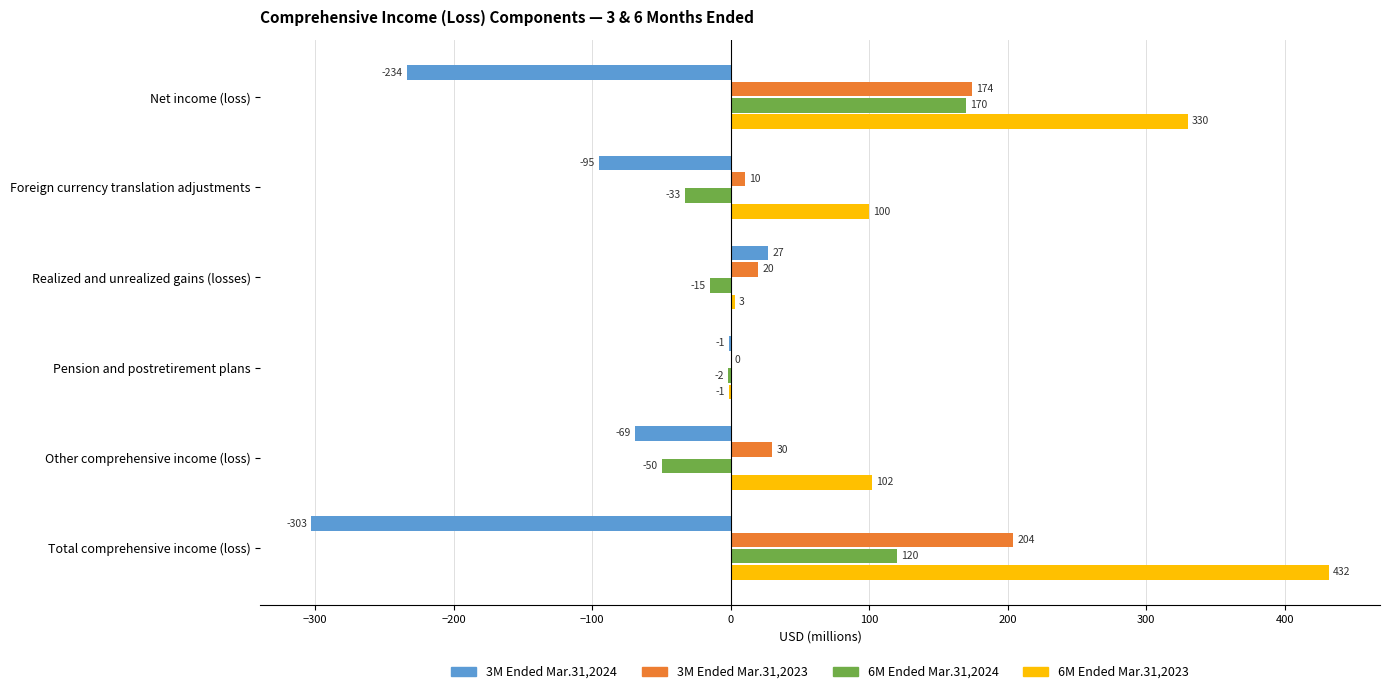

Which series changed the most between Realized and unrealized gains (losses) and Total comprehensive income (loss)?

6M Ended Mar.31,2023